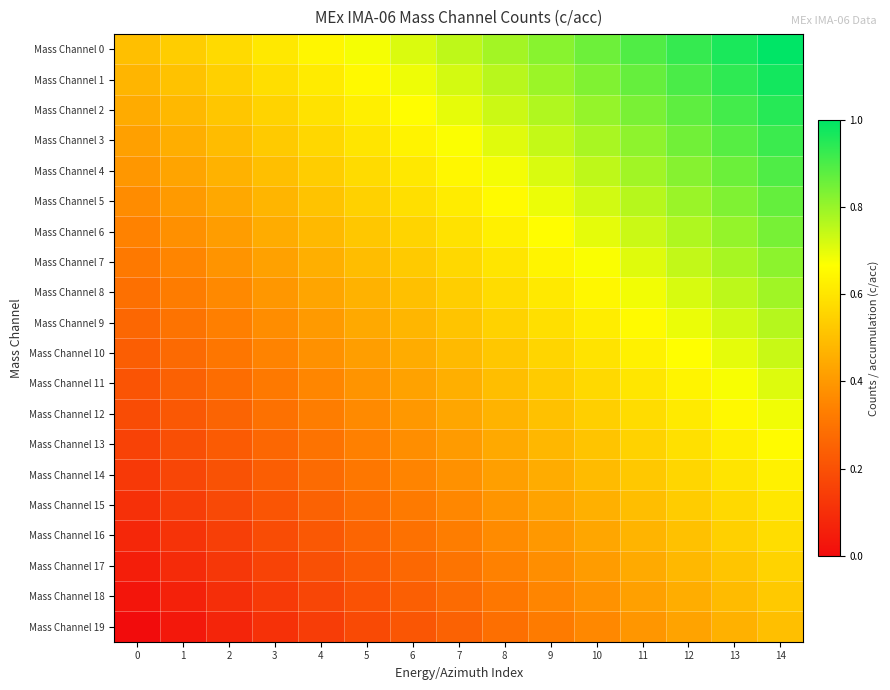

At 4, list the series in order from largest to smallest.

Mass Channel 0, Mass Channel 1, Mass Channel 2, Mass Channel 3, Mass Channel 4, Mass Channel 5, Mass Channel 6, Mass Channel 7, Mass Channel 8, Mass Channel 9, Mass Channel 10, Mass Channel 11, Mass Channel 12, Mass Channel 13, Mass Channel 14, Mass Channel 15, Mass Channel 16, Mass Channel 17, Mass Channel 18, Mass Channel 19